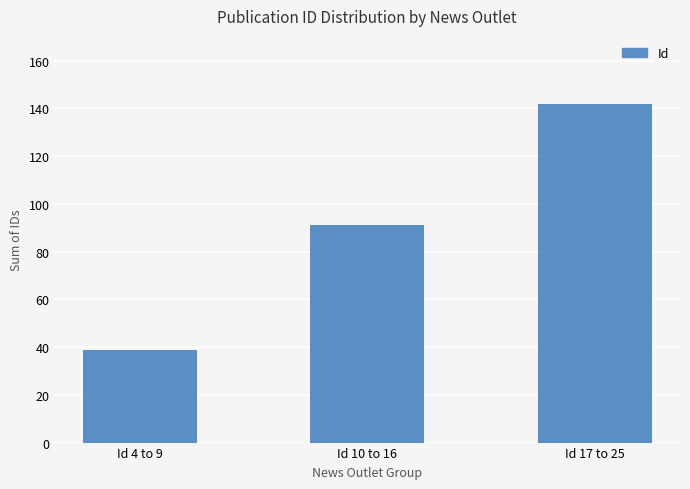

Rank the categories by value from lowest to highest.

Id 4 to 9, Id 10 to 16, Id 17 to 25